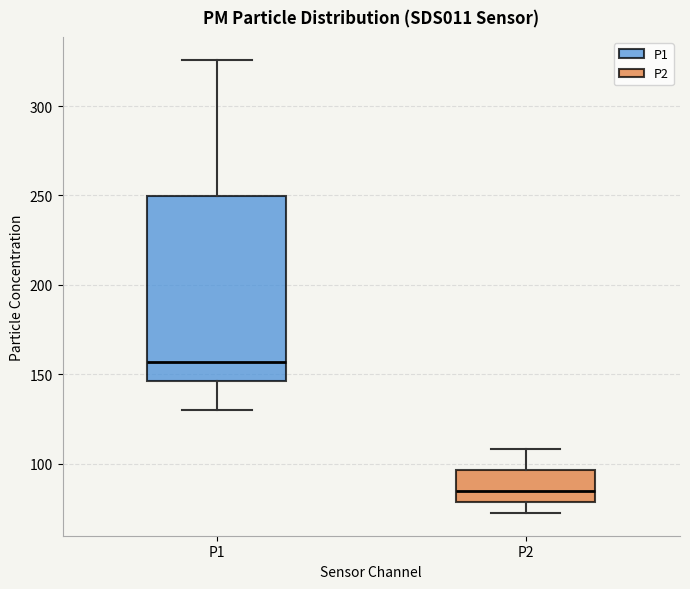

Reading left to right, read every box against the y-axis: the position of its median line, the range the box covers, and the ends of its whiskers. The values are not printed on the chart, so give them approximately, as read against the axis.

P1: median 155, box 145 to 250, whiskers 130 to 325
P2: median 85, box 80 to 95, whiskers 70 to 110